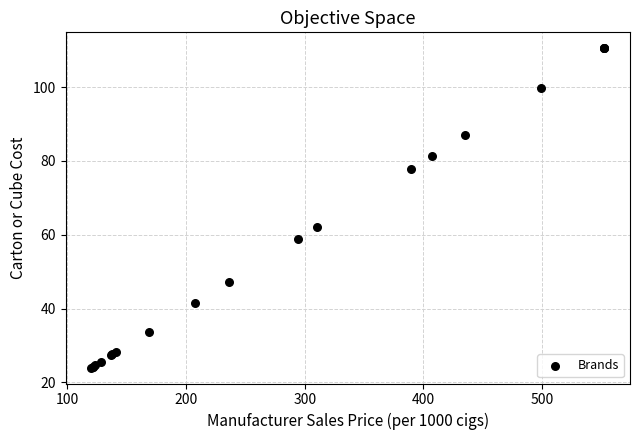

What Y value in the scatter plot is closest to 67?

62.0